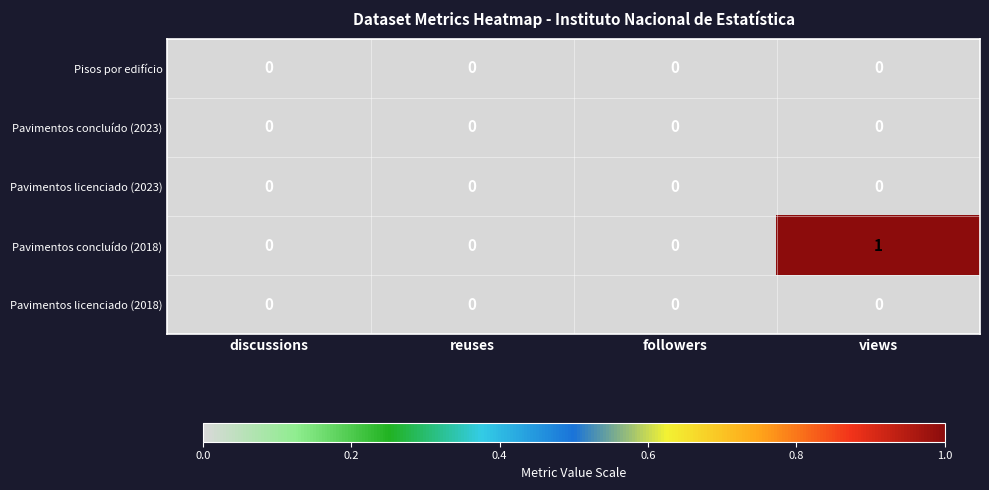

Reading left to right, extract all data points from this chart.

Pisos por edifício: 0	0	0	0
Pavimentos concluído (2023): 0	0	0	0
Pavimentos licenciado (2023): 0	0	0	0
Pavimentos concluído (2018): 0	0	0	1
Pavimentos licenciado (2018): 0	0	0	0